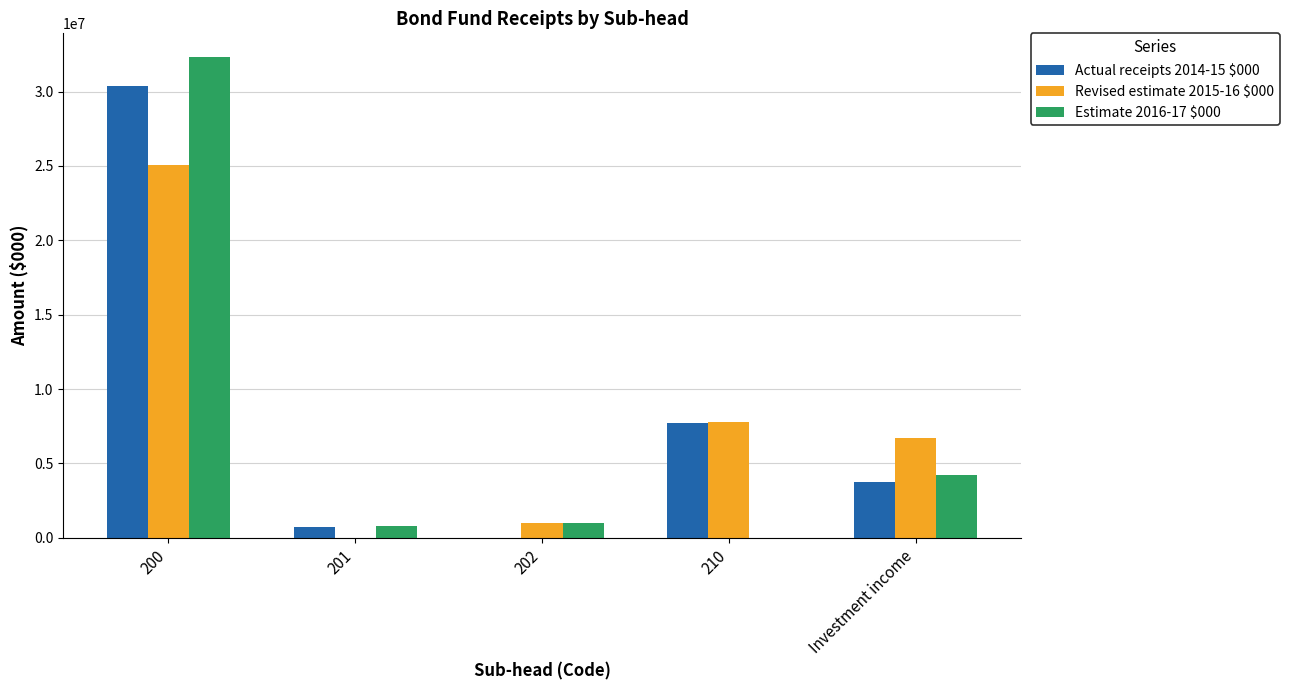

Between 202 and 210, which series saw the biggest shift?

Actual receipts 2014-15 $000